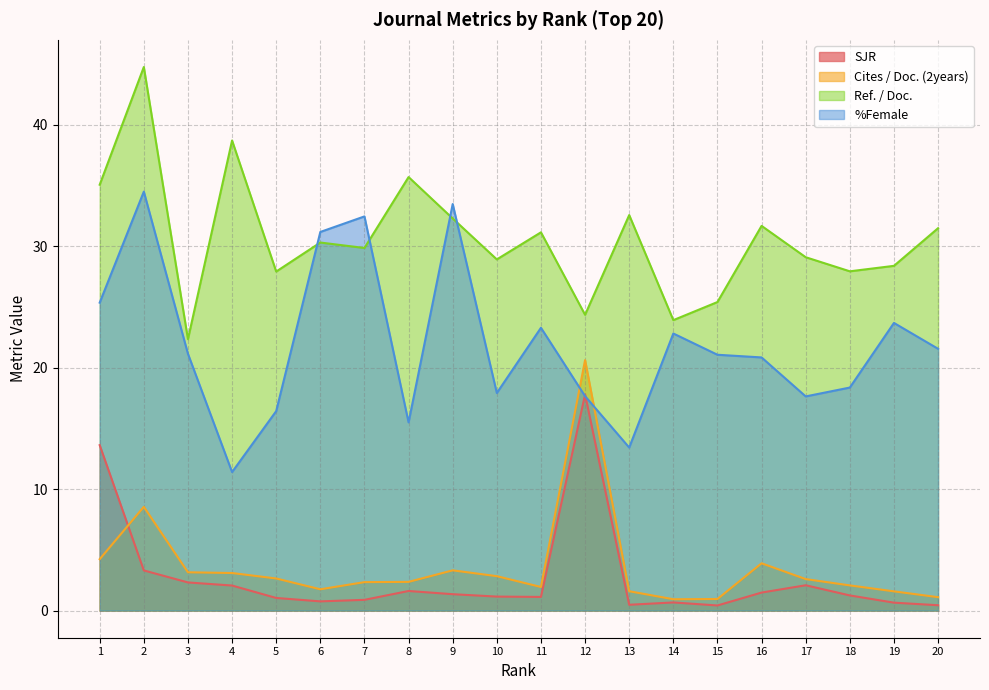

What is the average value of the Ref. / Doc. series?

30.6